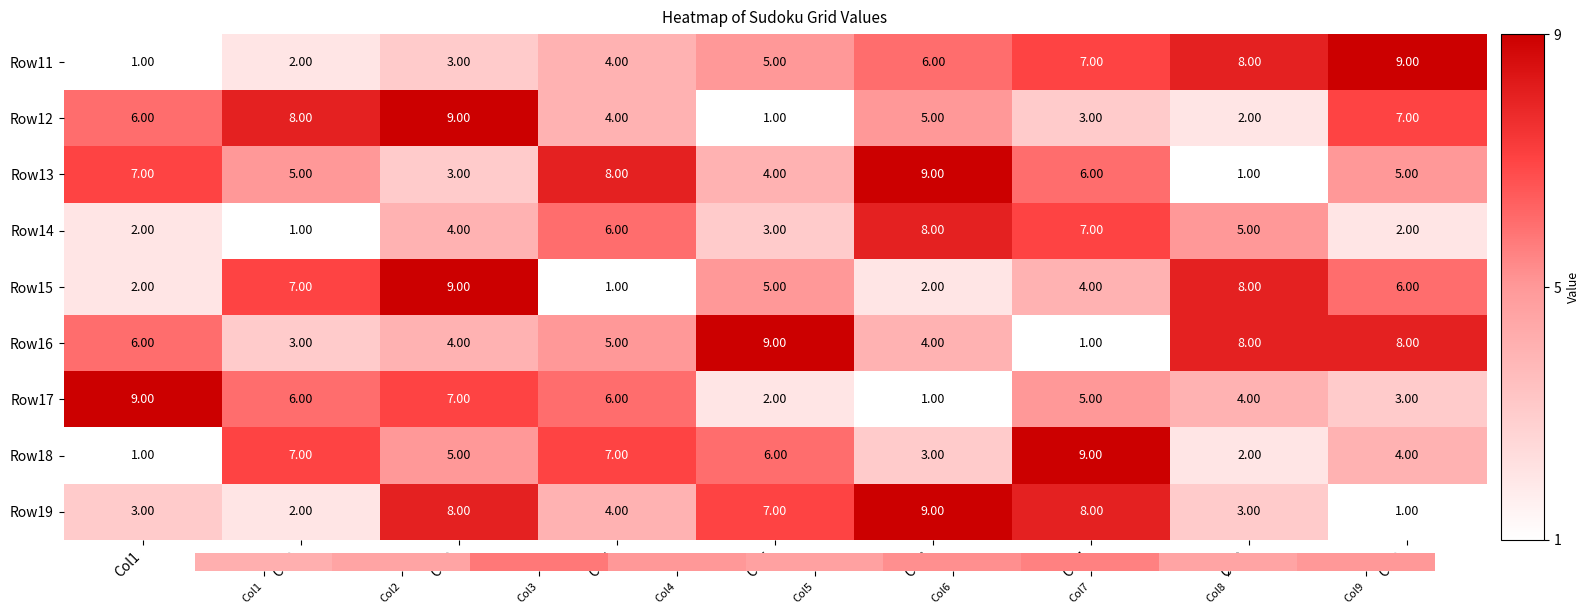

Is the value of Row17 at Col8 greater than the value of Row13 at Col3?

Yes